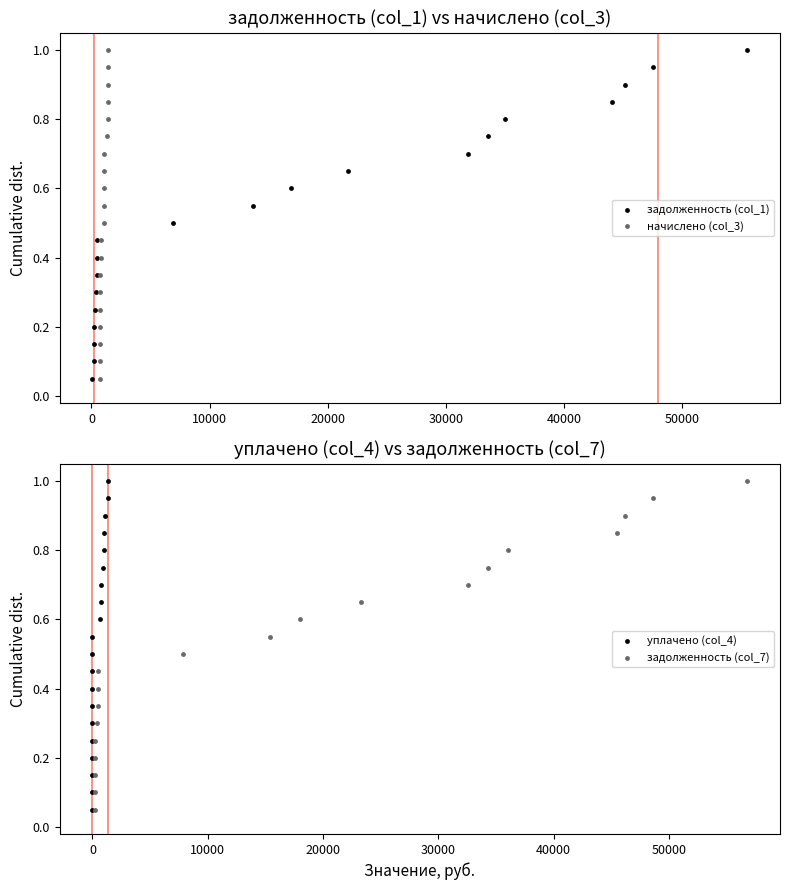

Which series has the largest total across all categories?

задолженность (col_1)